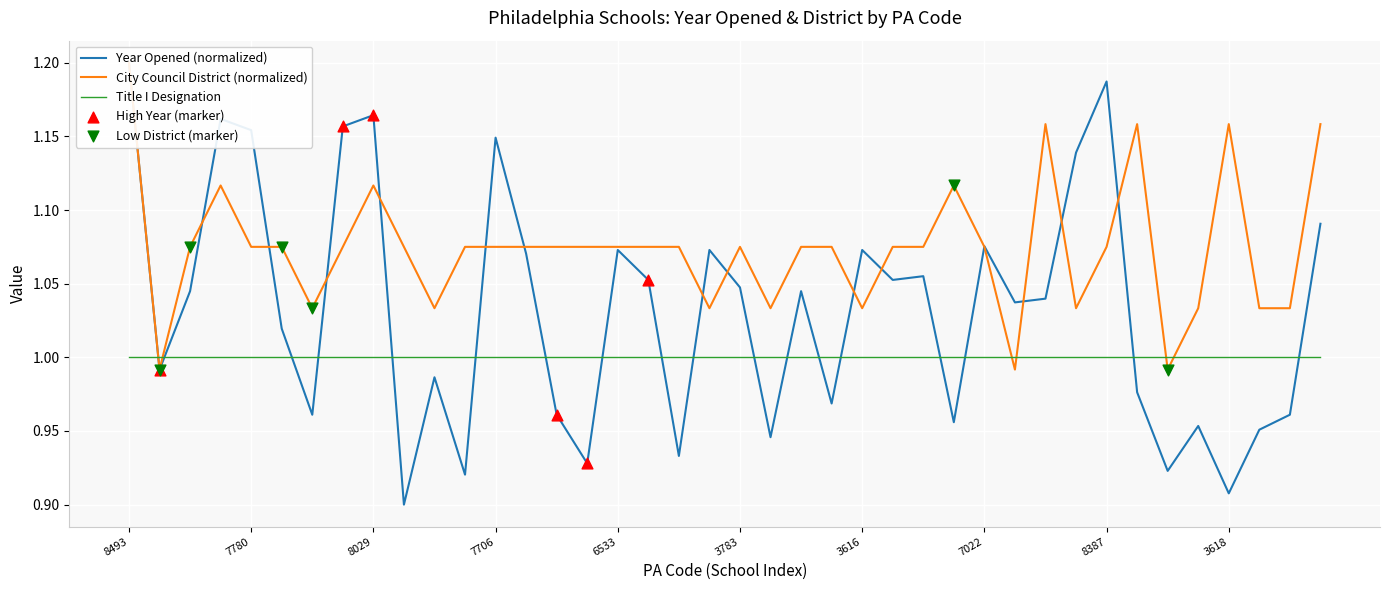

At how many categories does at least one series exceed 0?

40